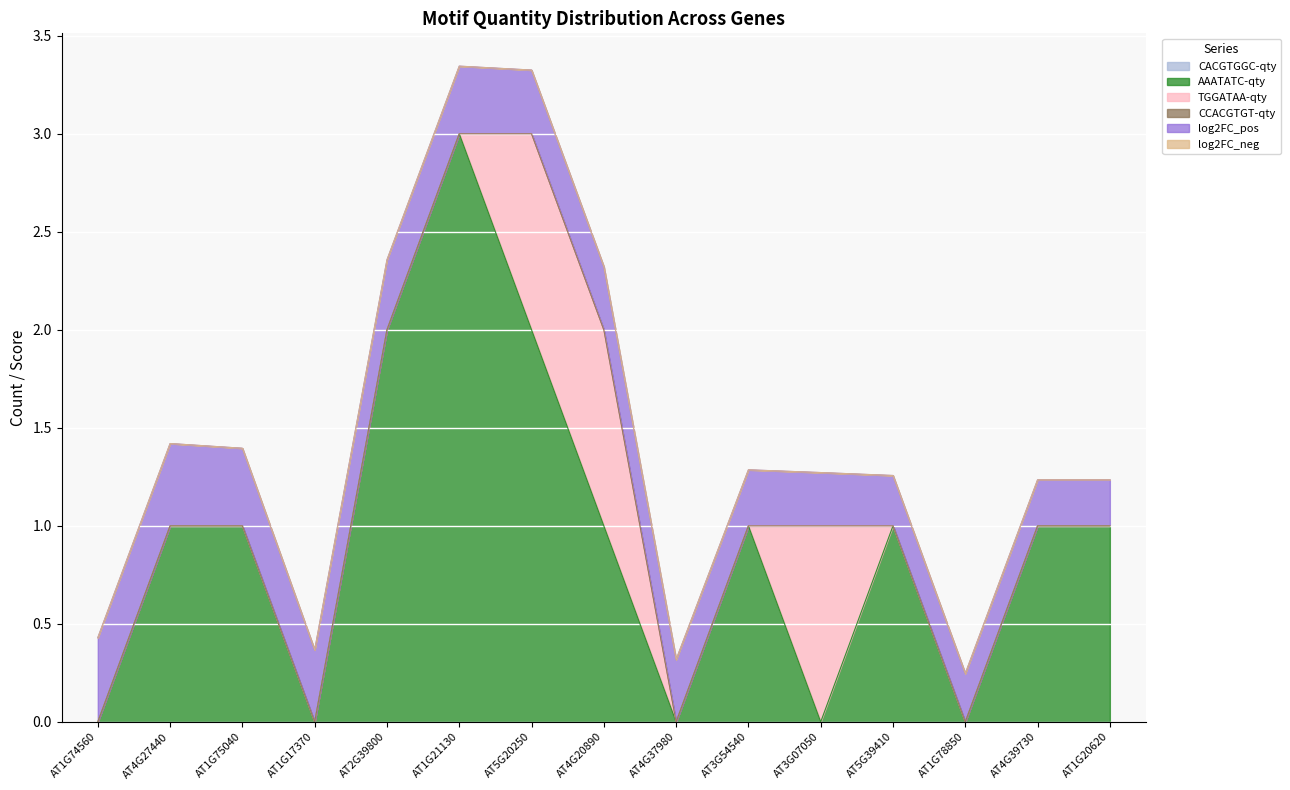

True or false: log2FC_pos and CCACGTGT-qty intersect in this chart.

False